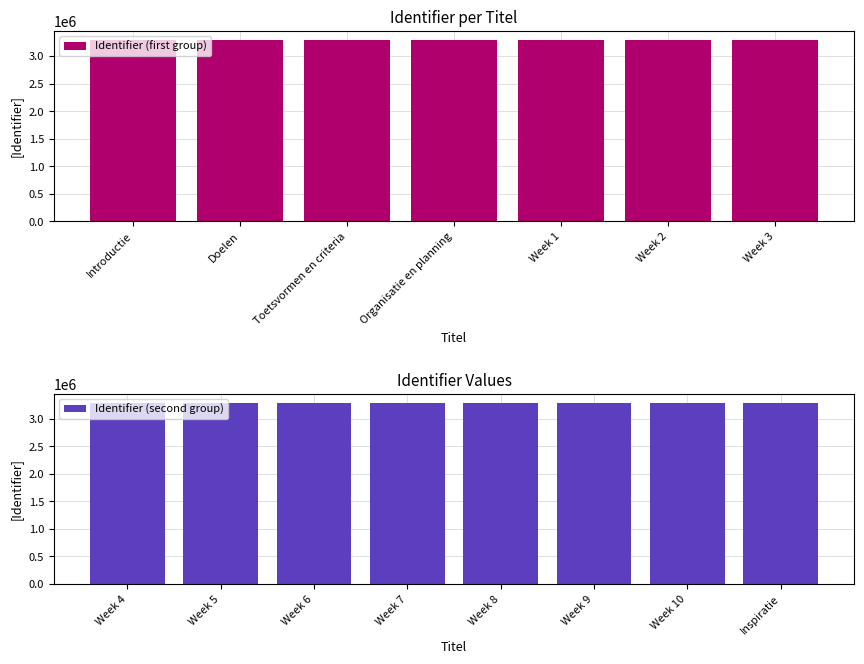

Is it true that the value at Toetsvormen en criteria is 2239441?

False